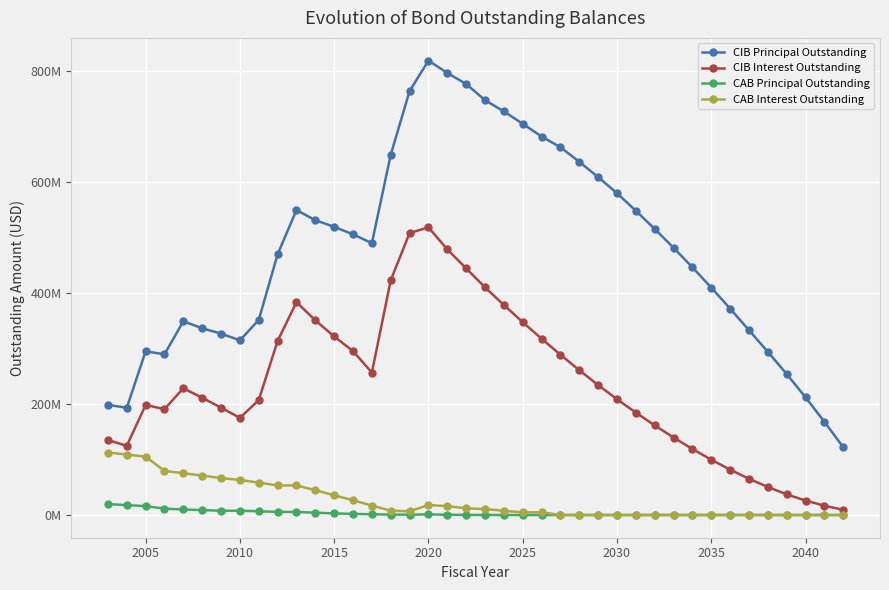

What are all the series names shown in the legend?

CIB Principal Outstanding, CIB Interest Outstanding, CAB Principal Outstanding, CAB Interest Outstanding